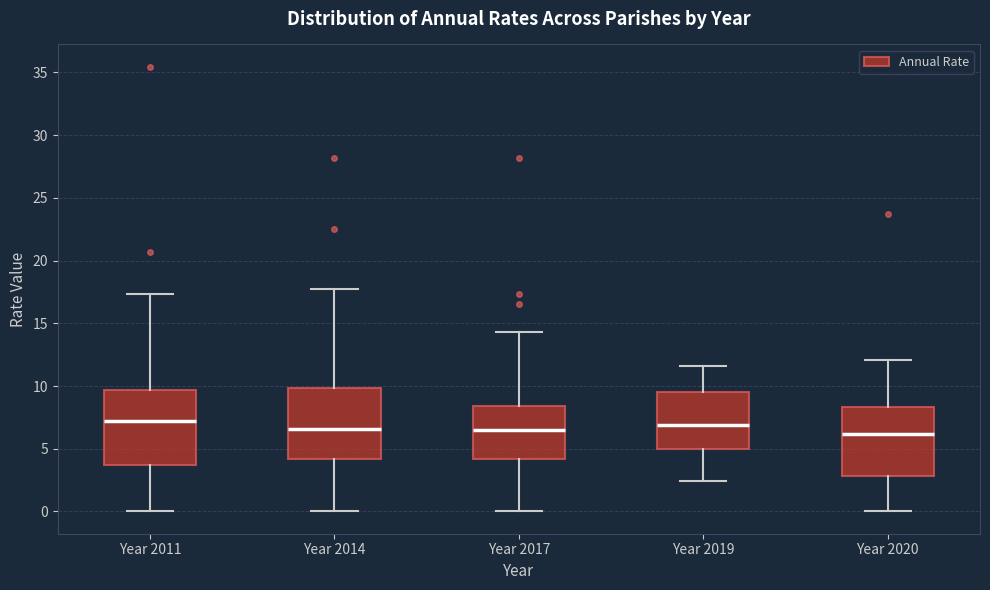

Where is the lower edge of the box for Year 2014 on the y-axis? The values are not printed on the chart, so give them approximately, as read against the axis.

4.0